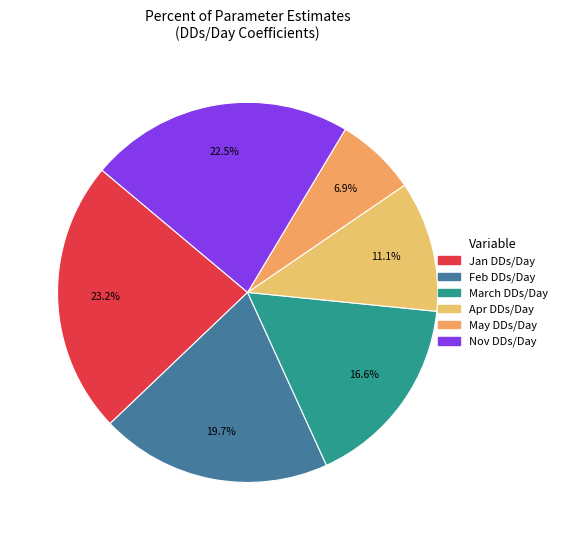

Count the number of slices in the pie.

6